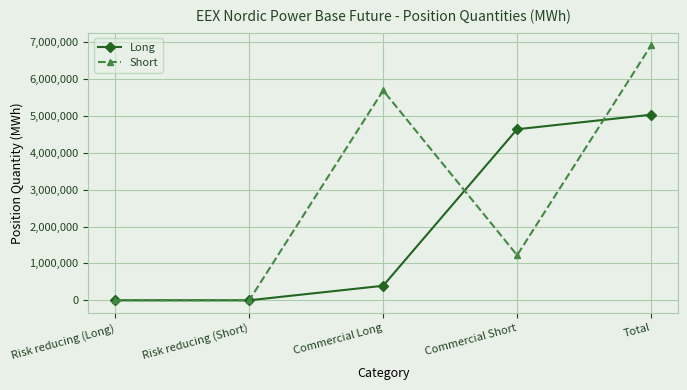

What are all the series names shown in the legend?

Long, Short